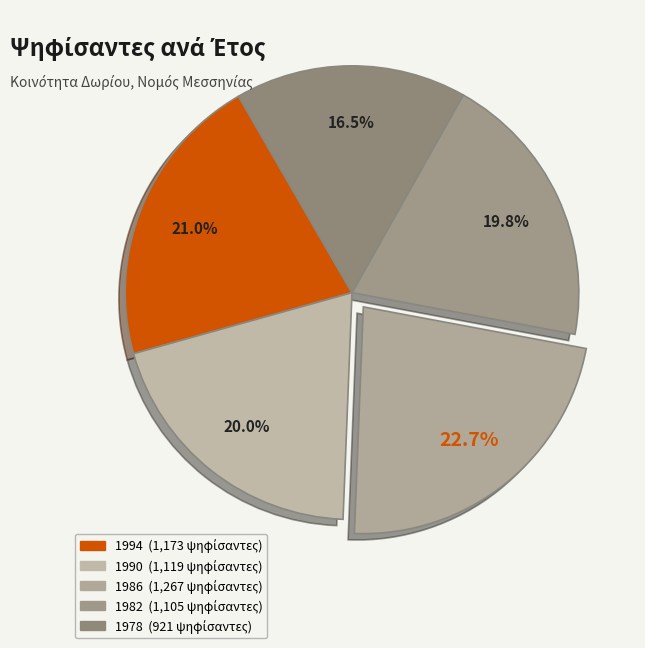

Approximately how many times larger is the value at 1990 compared to 1986?

0.9